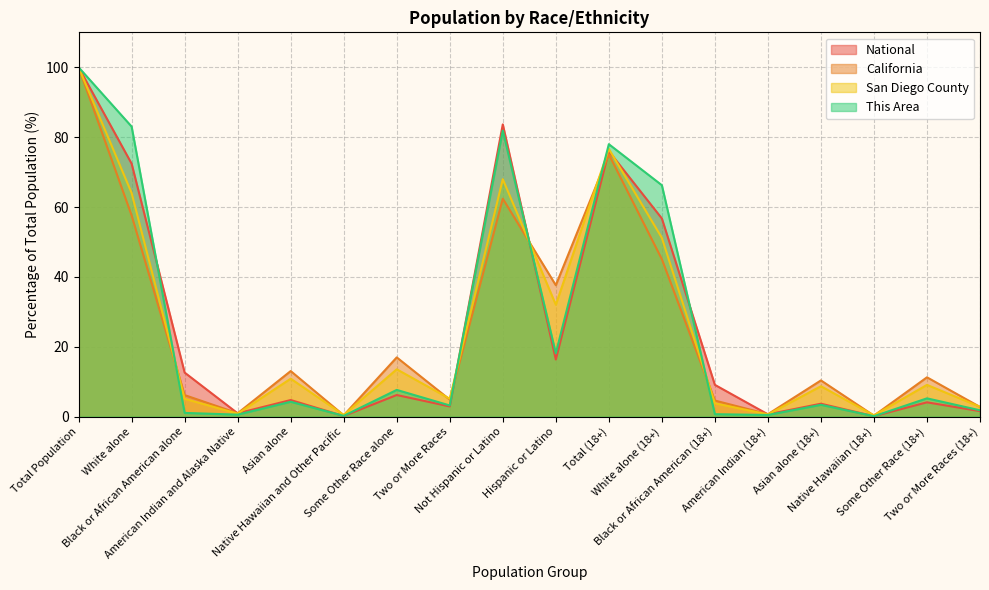

How many lines are shown in the chart?

4